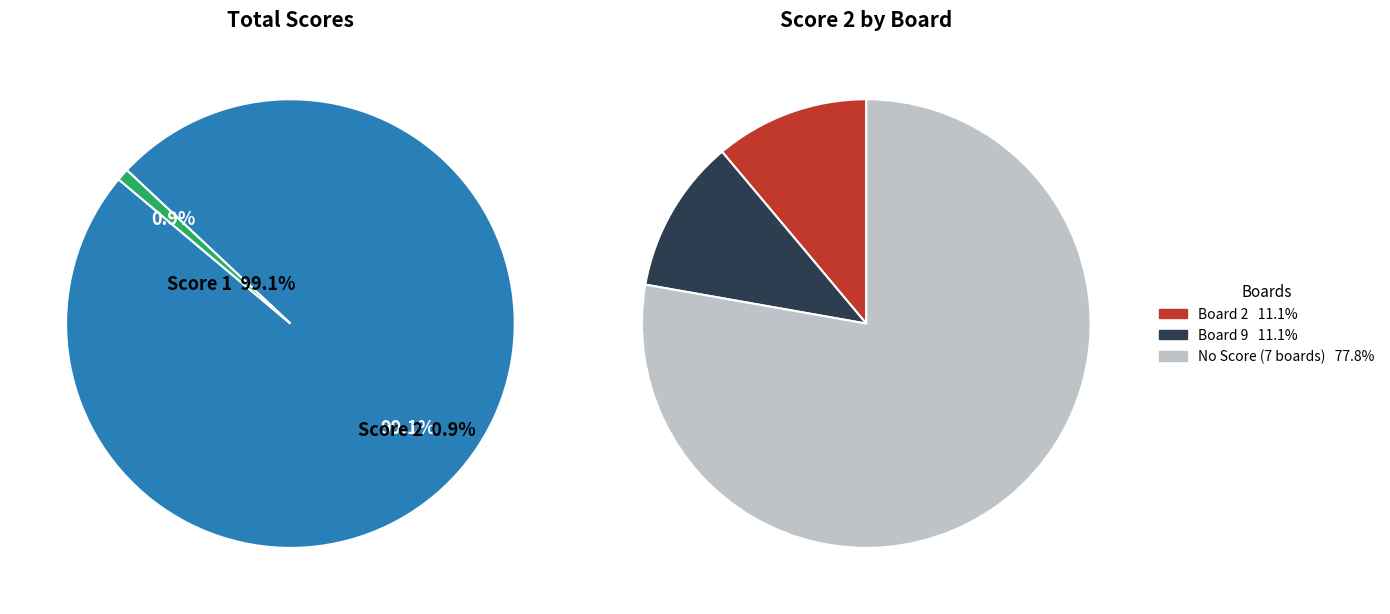

Does Board 4 account for over 50% of the chart?

No